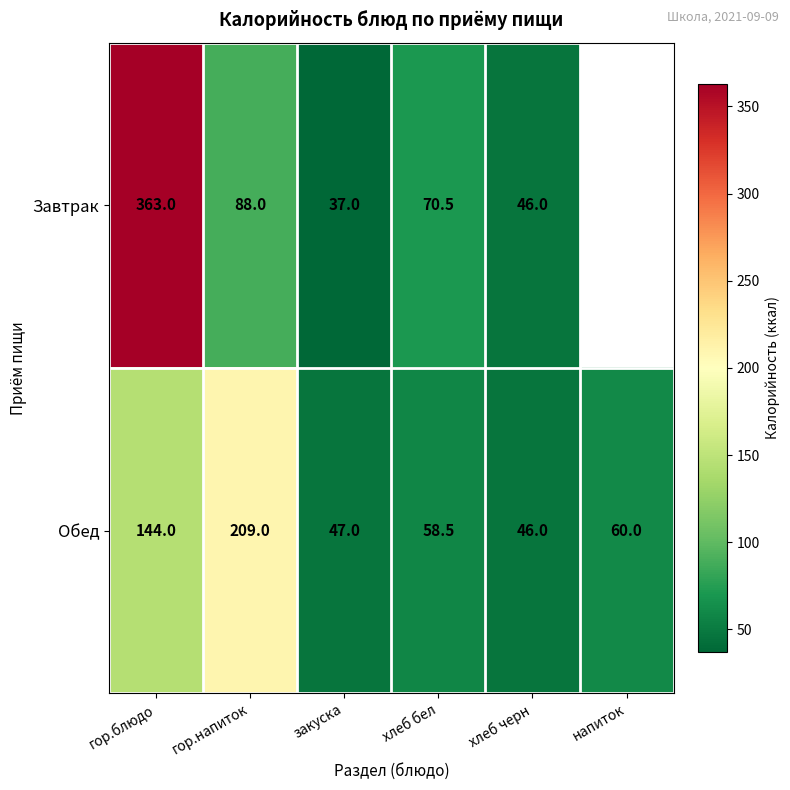

What is the maximum value shown in the chart?

363.0